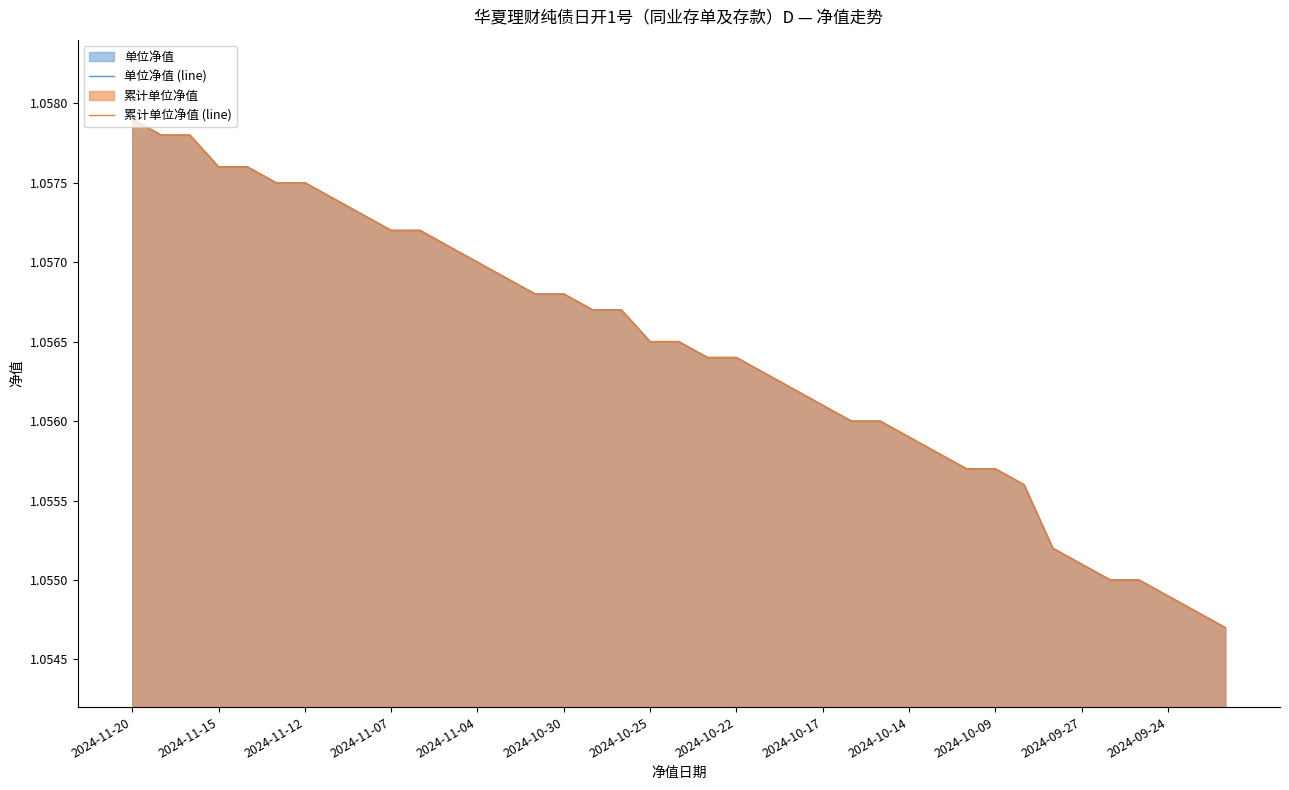

At 23, list the series in order from smallest to largest.

单位净值 (line), 累计单位净值 (line)